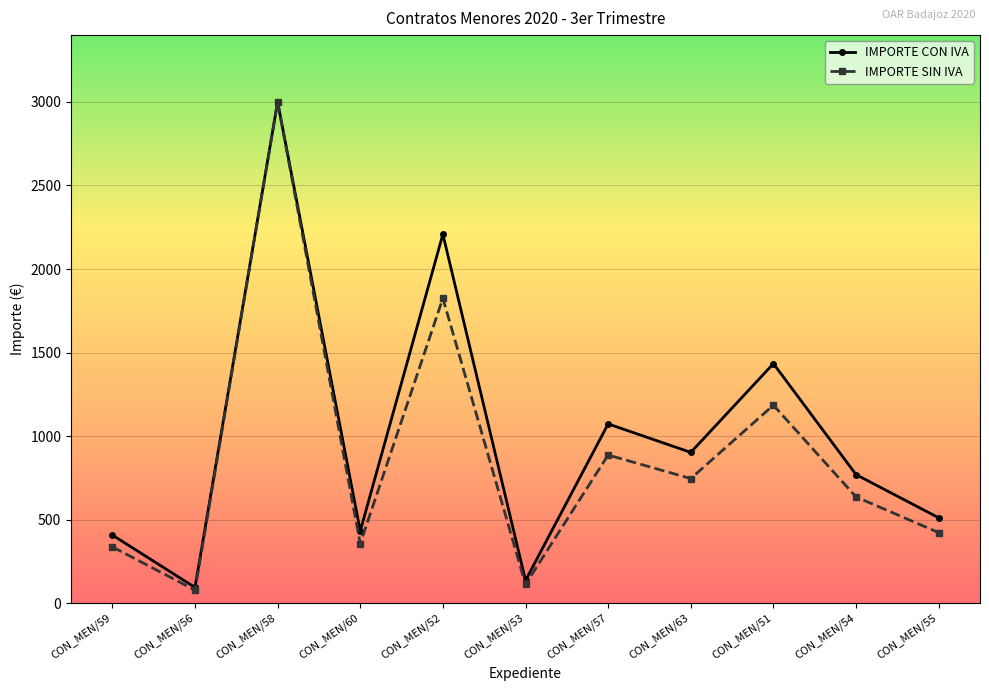

At which label is IMPORTE SIN IVA closest to 1539?

CON_MEN/52